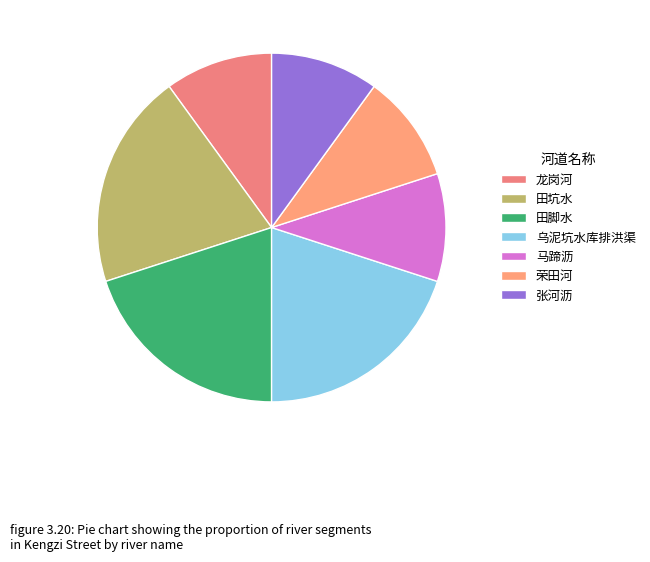

Count the number of slices in the pie.

7